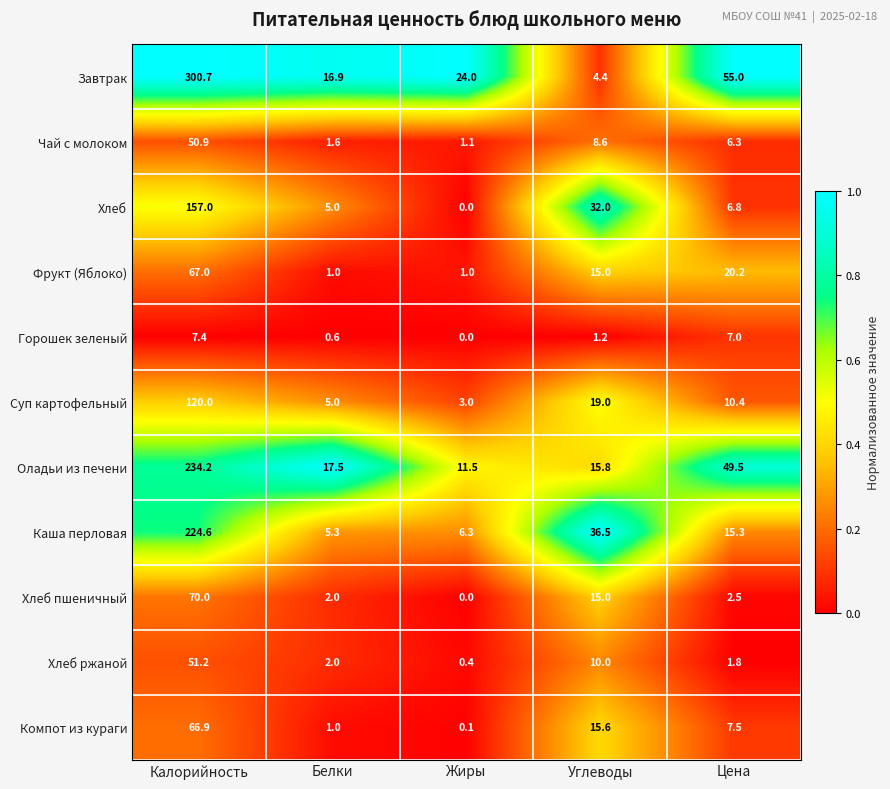

What is the sum of all Компот из кураги values?

91.1